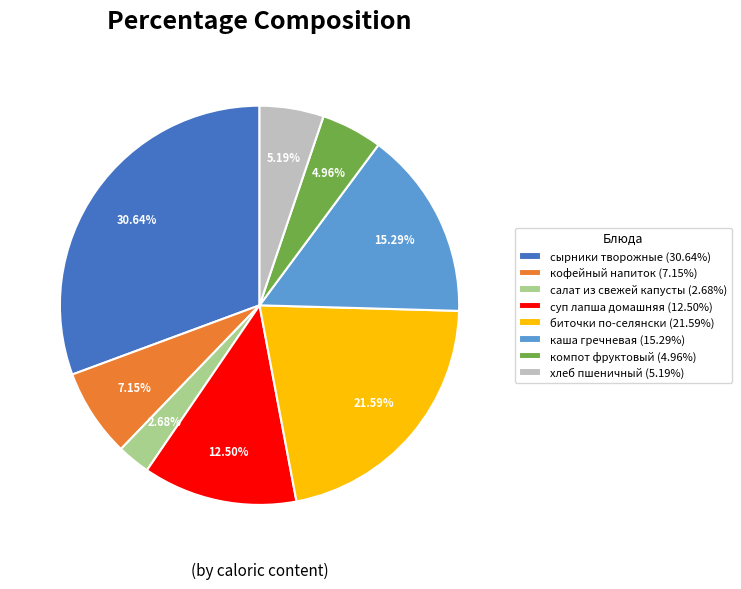

To the nearest percent, what is the difference between the хлеб пшеничный and кофейный напиток slice percentages?

2%